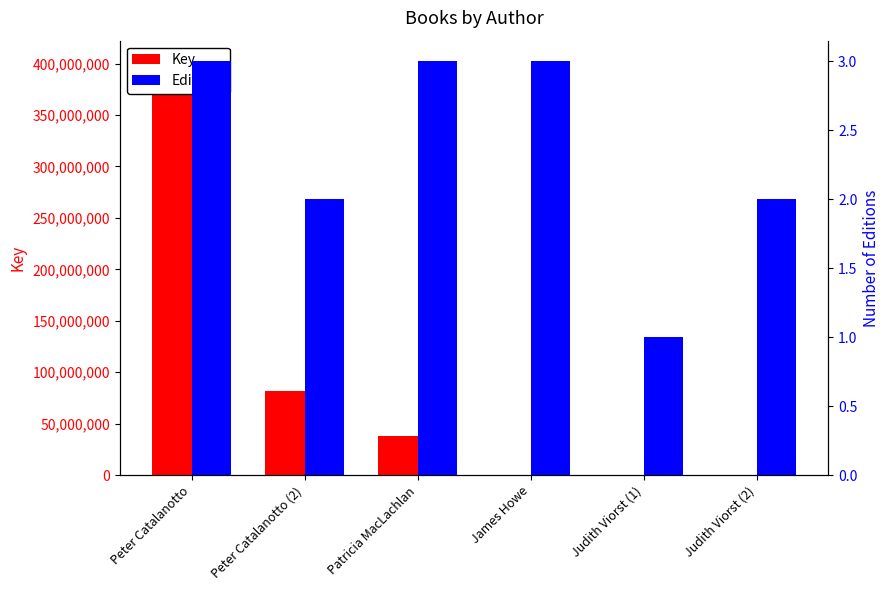

At which category is the sum across all series the highest?

Peter Catalanotto